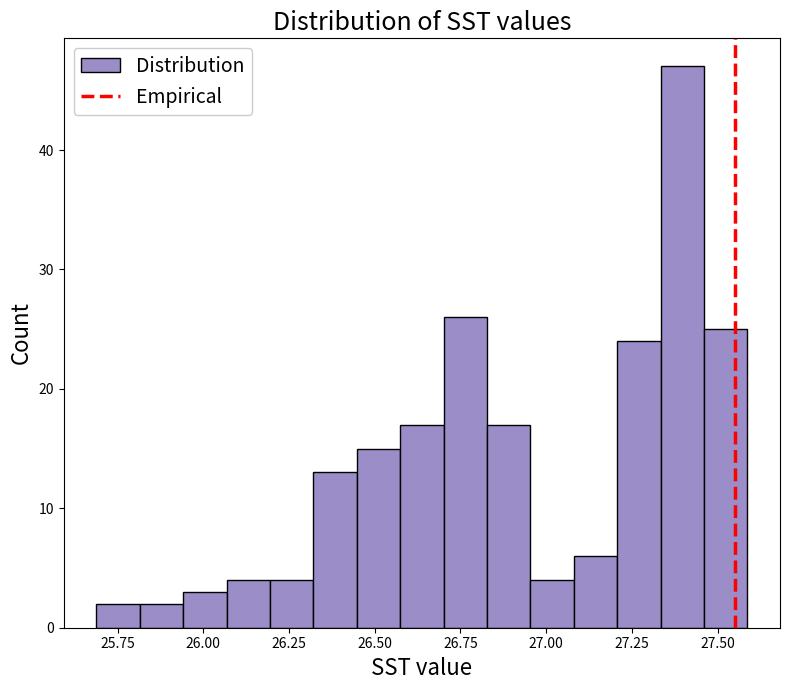

Around what value on the x-axis is the tallest bar? Give the approximate position of its centre, as read against the axis.

27.40